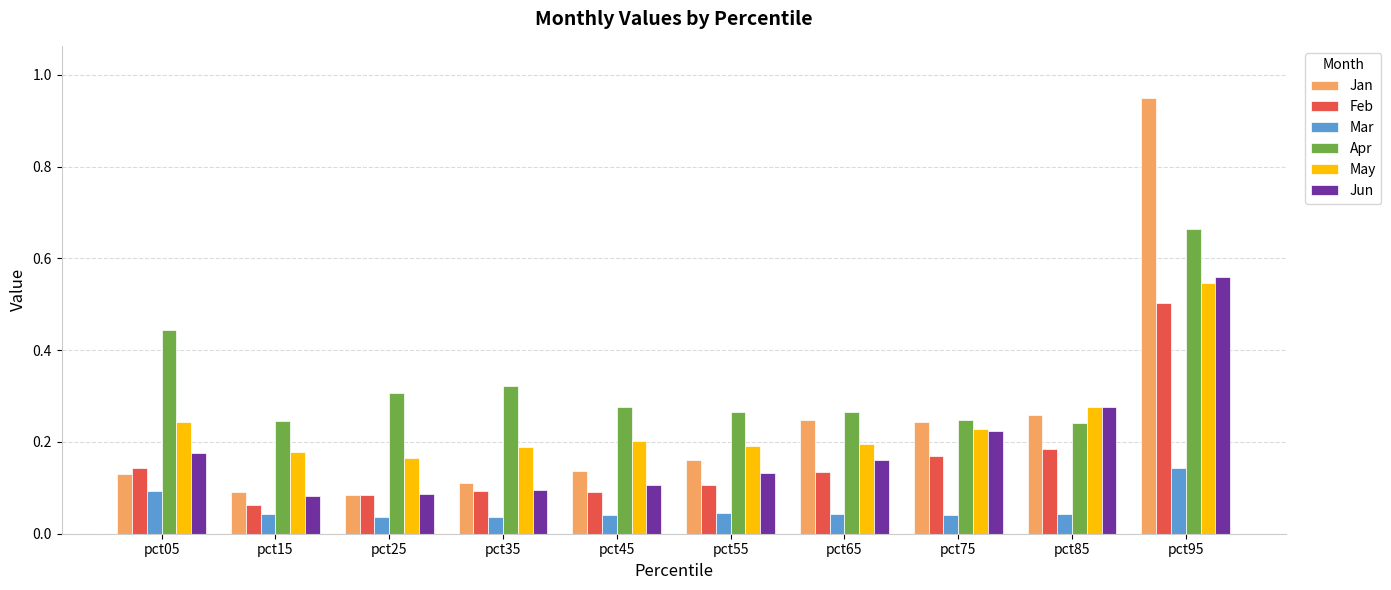

True or false: Apr has a value of 0.3 at pct35.

True